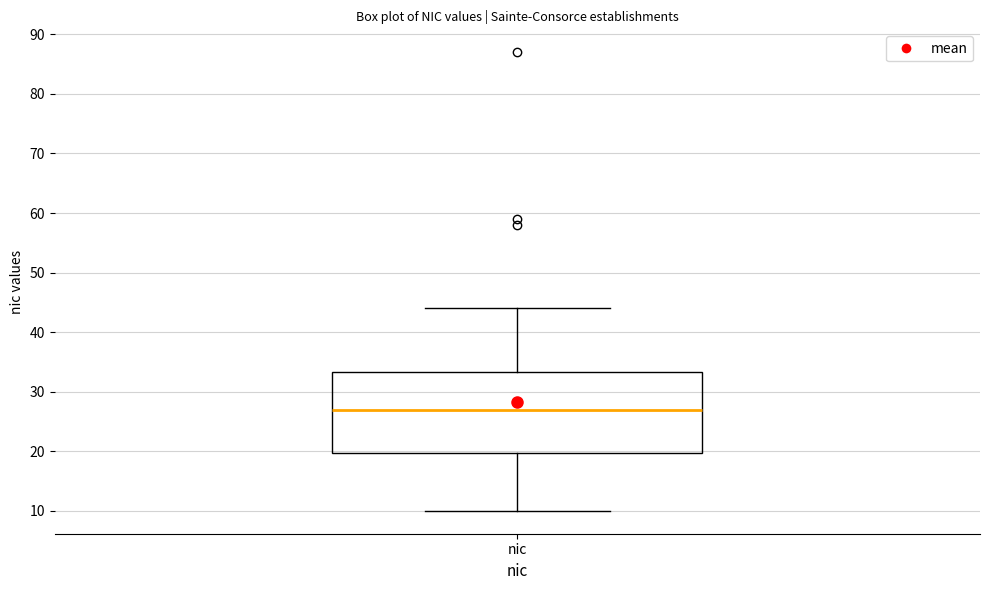

Where does the lower whisker of the box for nic end on the y-axis? The values are not printed on the chart, so give them approximately, as read against the axis.

10